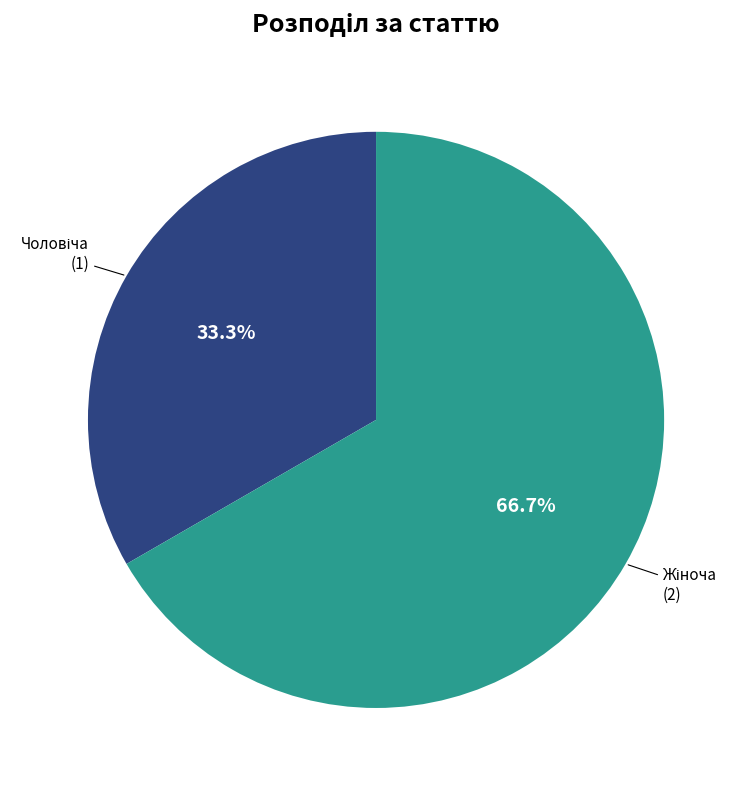

Does any single category account for the majority?

Yes